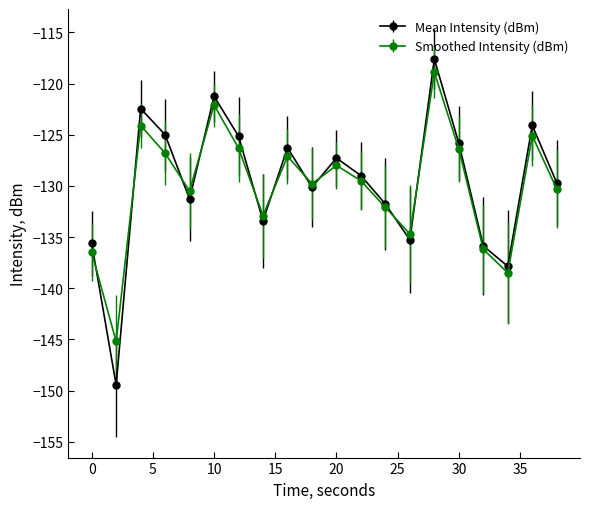

True or false: Smoothed Intensity (dBm) has more than 1 points higher than both neighbors.

True